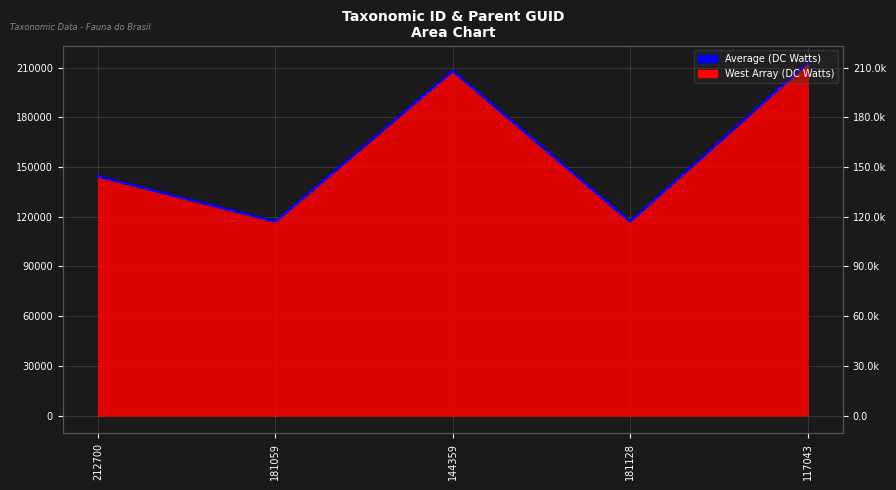

Which category has the highest value across all series?

117043